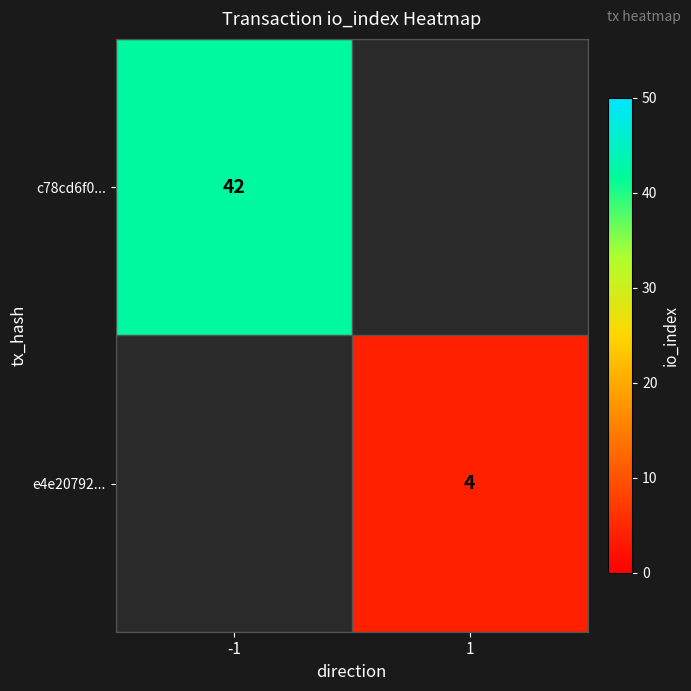

The c78cd6f0... series shows 62 at -1. True or false?

False